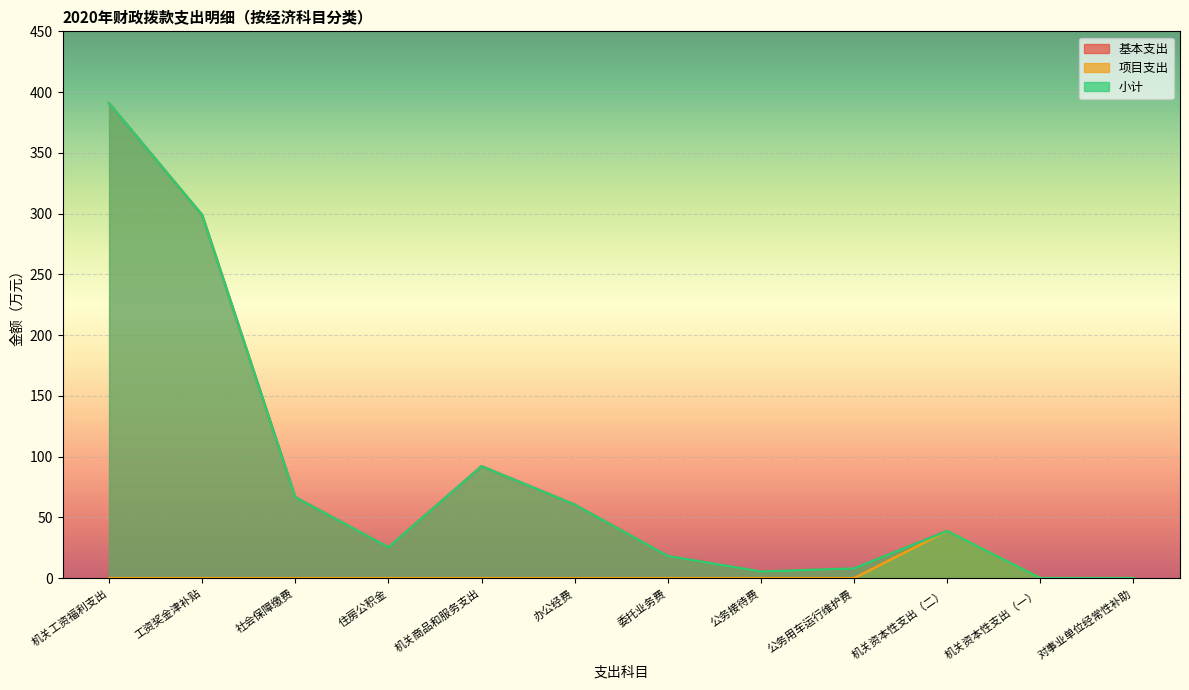

True or false: 基本支出 and 小计 cross at least once.

False